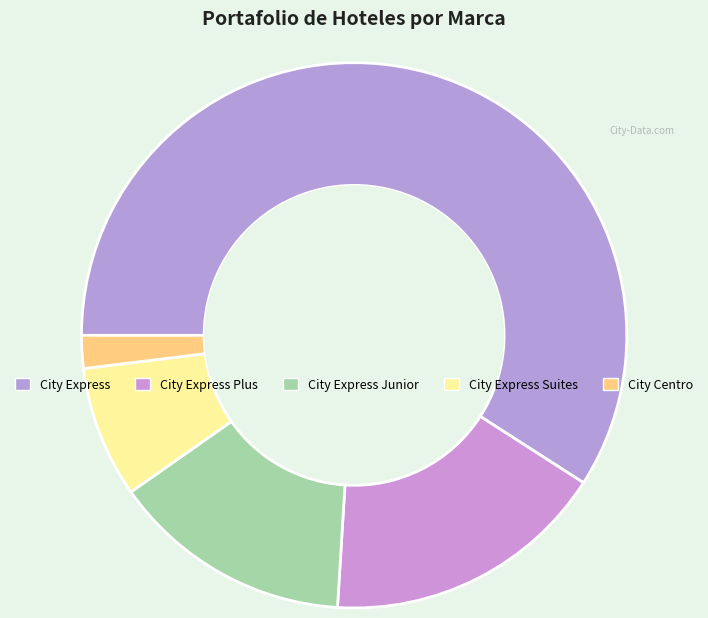

How many slices are in this pie chart?

5